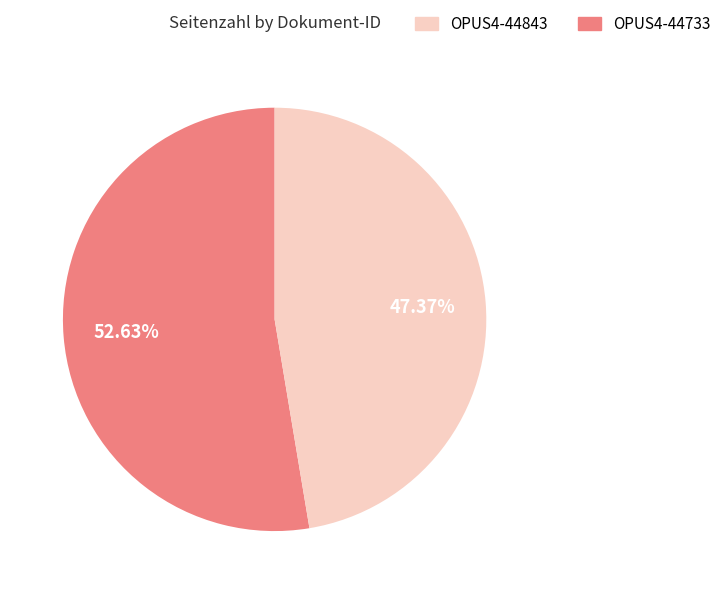

Does any single category account for the majority?

Yes